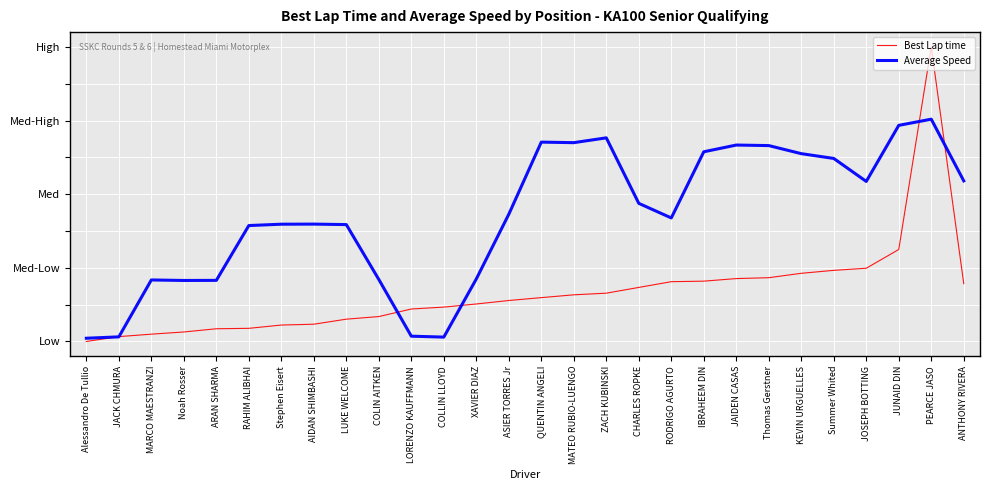

At which category does Best Lap time reach its first local peak?

PEARCE JASO